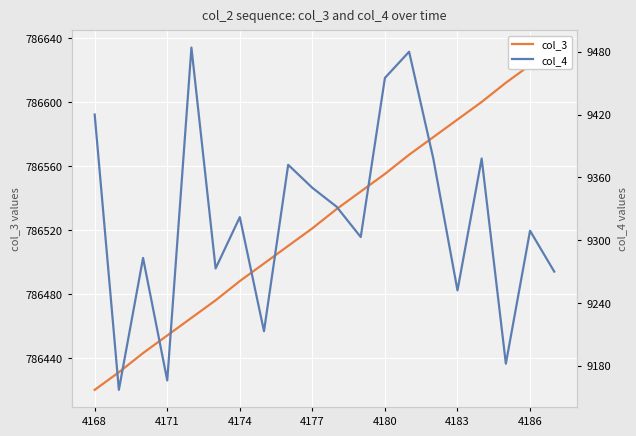

What is the difference between the maximum and second lowest values in the col_3 series?

203